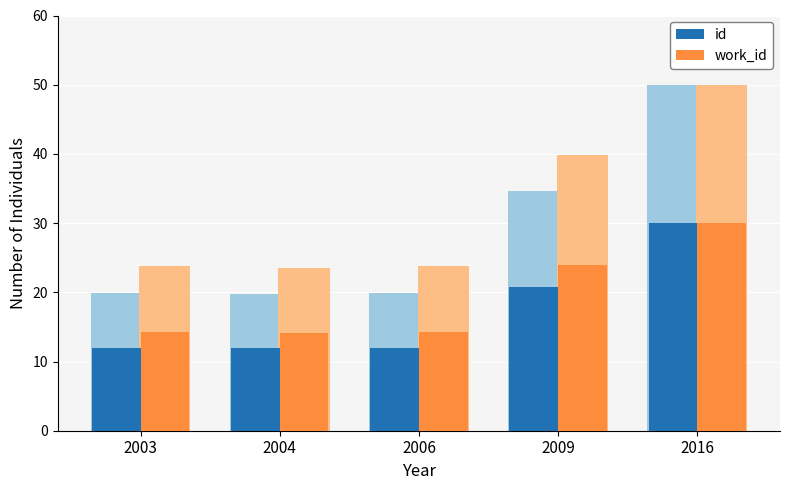

Which has a higher value, 2003 or 2009?

2009